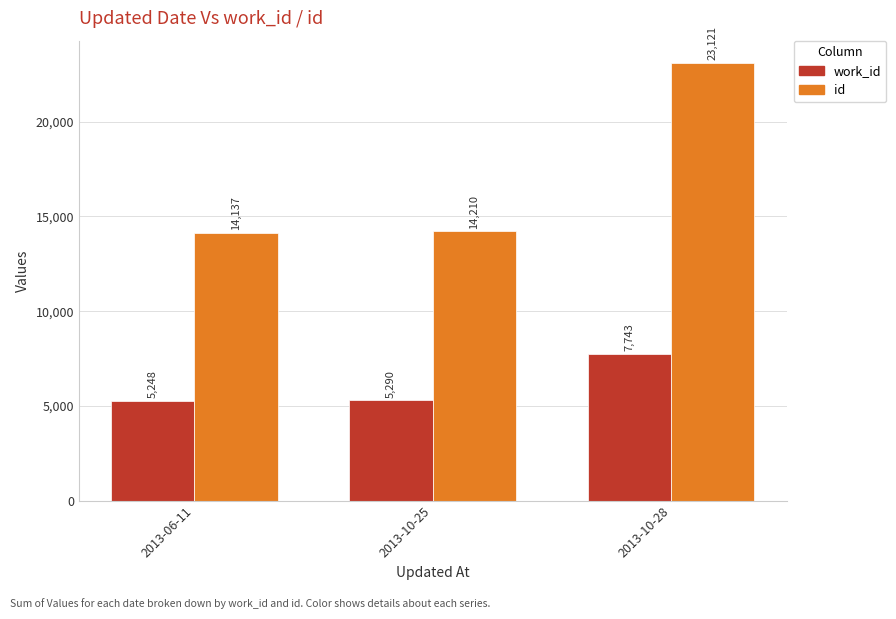

Which label corresponds to the largest value in the chart?

2013-10-28